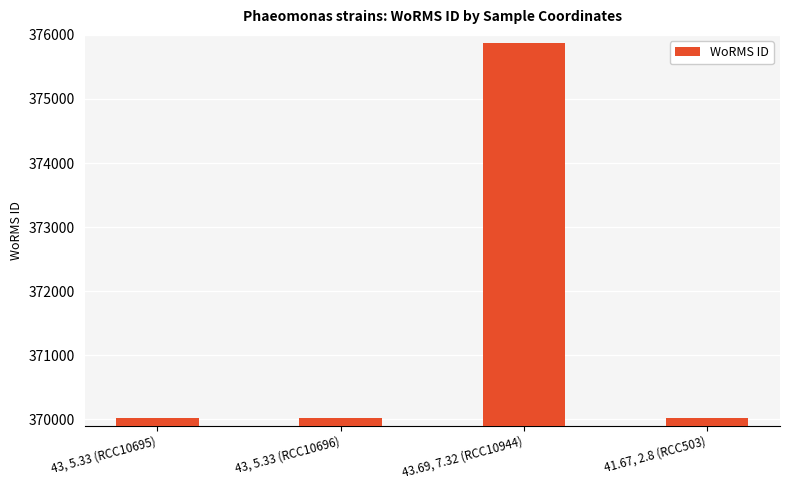

What is the greatest value displayed?

375874